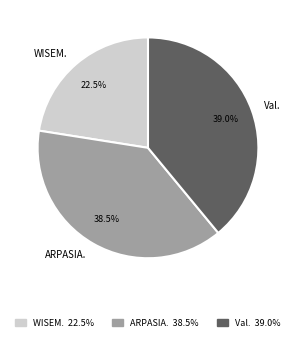

How many segments does this pie chart have?

3